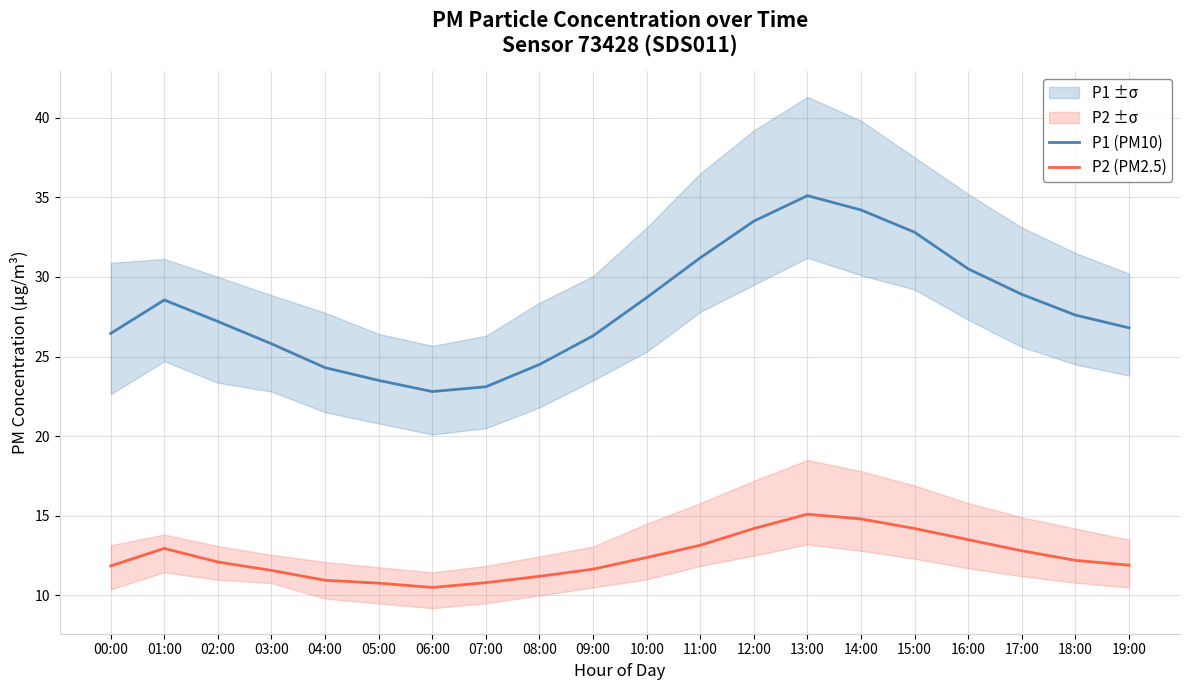

True or false: P1 (PM10) has a value of 35.1 at 13:00.

True